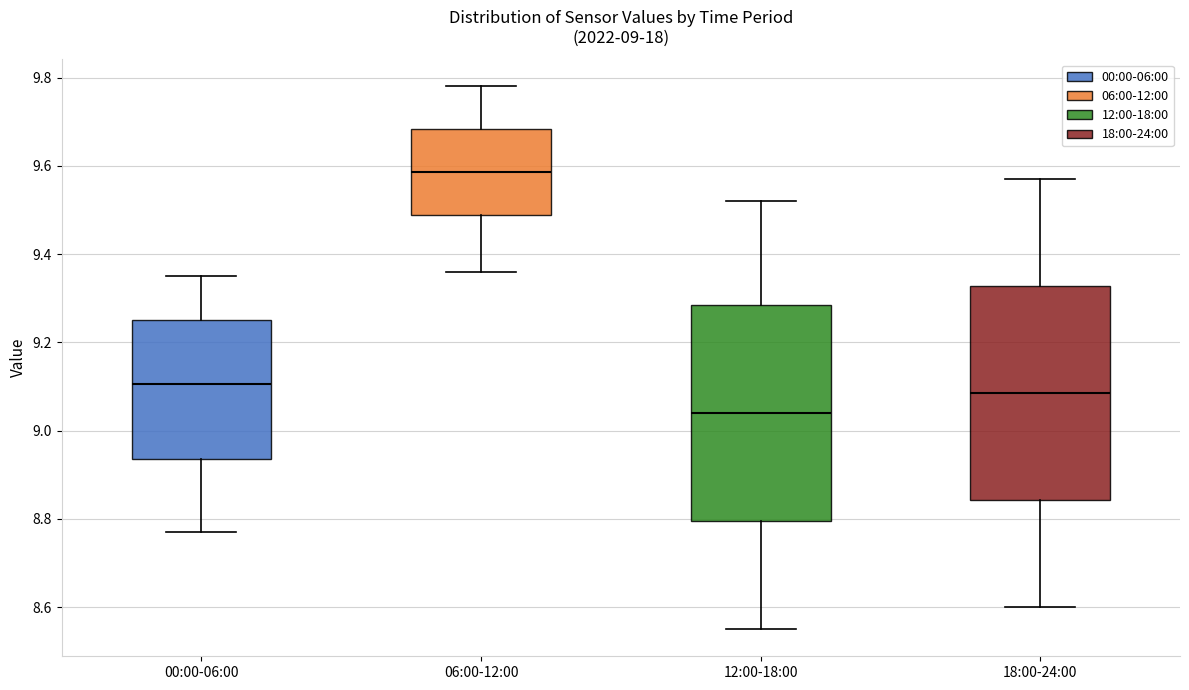

Which box's median line is the lowest?

12:00-18:00